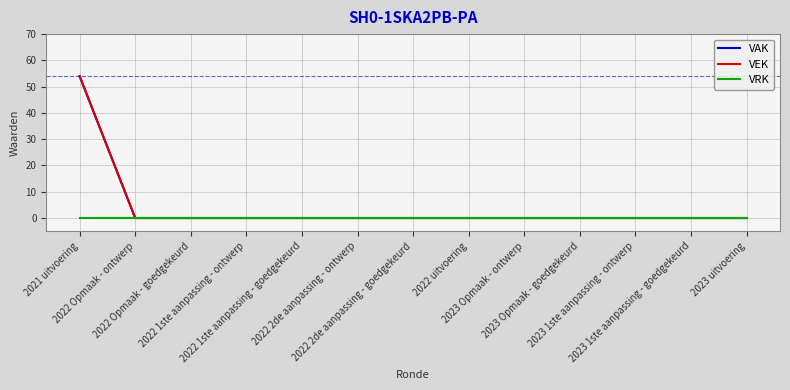

What is the label of the 13th point from the left?

2023 uitvoering